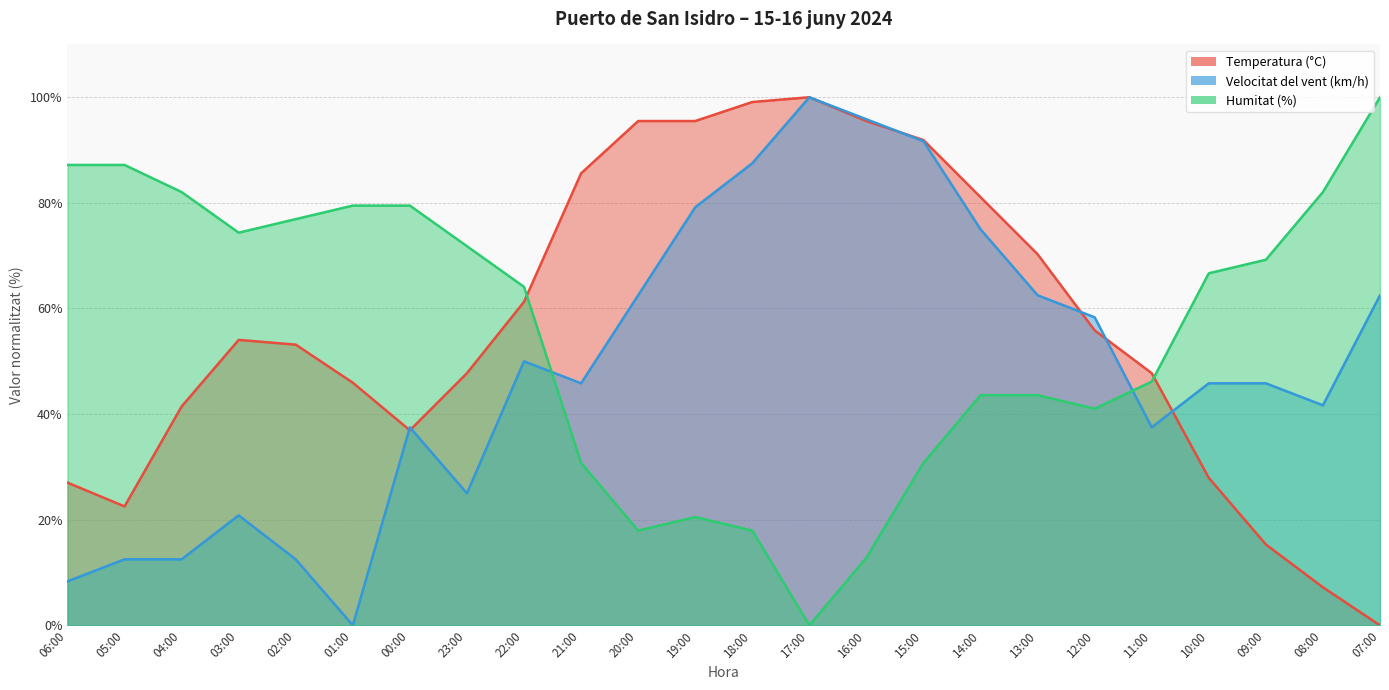

Between which two adjacent categories do Humitat (%) and Velocitat del vent (km/h) first intersect?

22:00 and 21:00